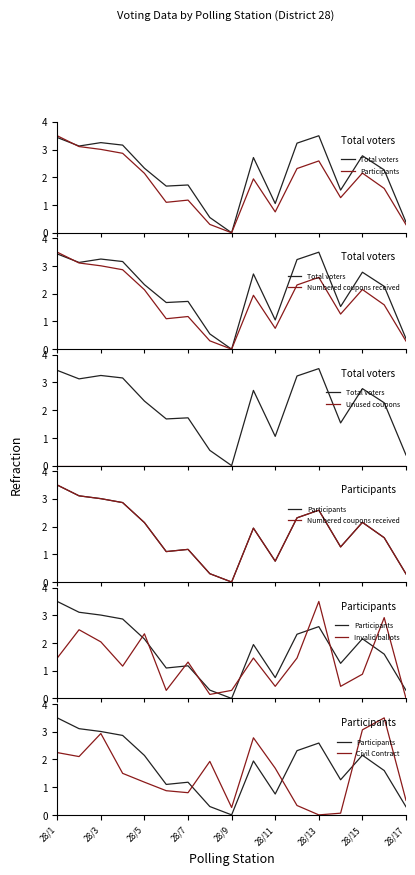

In Numbered coupons received, how many points are higher than both neighbors (excluding endpoints)?

4